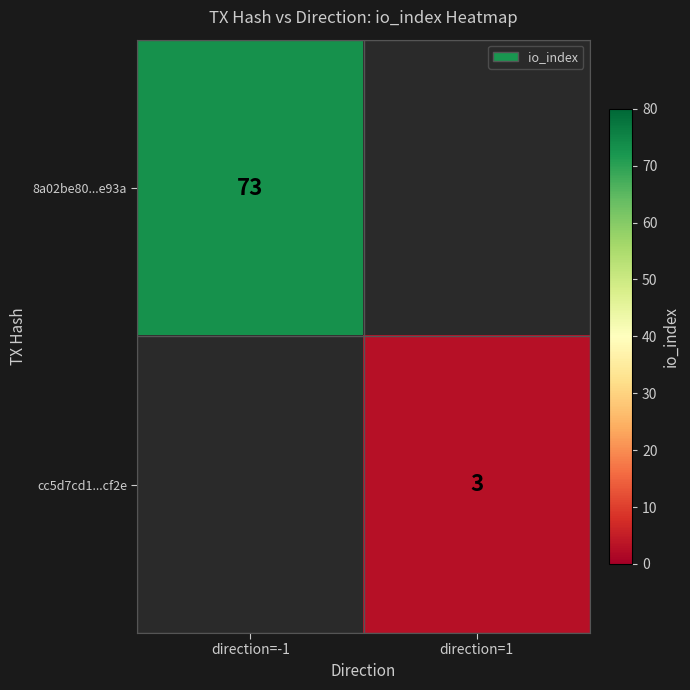

True or false: 8a02be80...e93a has a value of 122 at direction=-1.

False